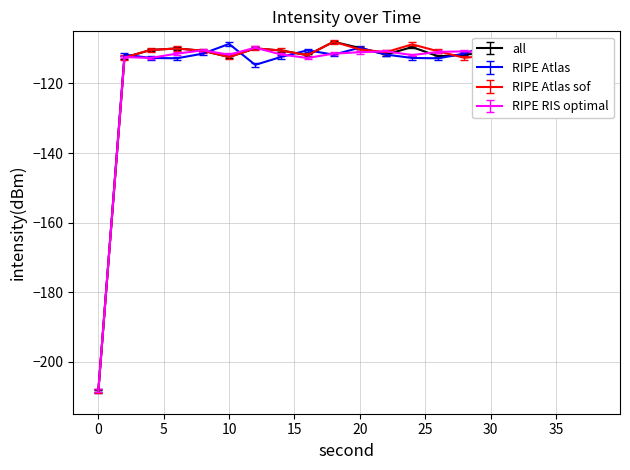

True or false: RIPE RIS optimal has a value of -111.7 at 10.

True